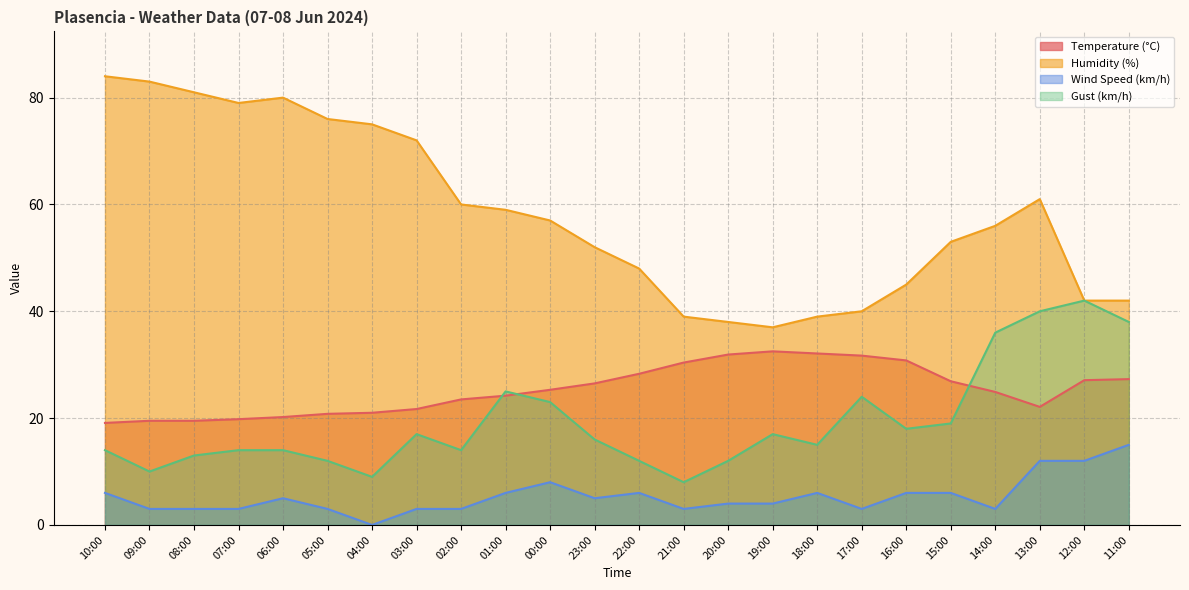

The Humidity (%) series shows 84.0 at 10:00. True or false?

True